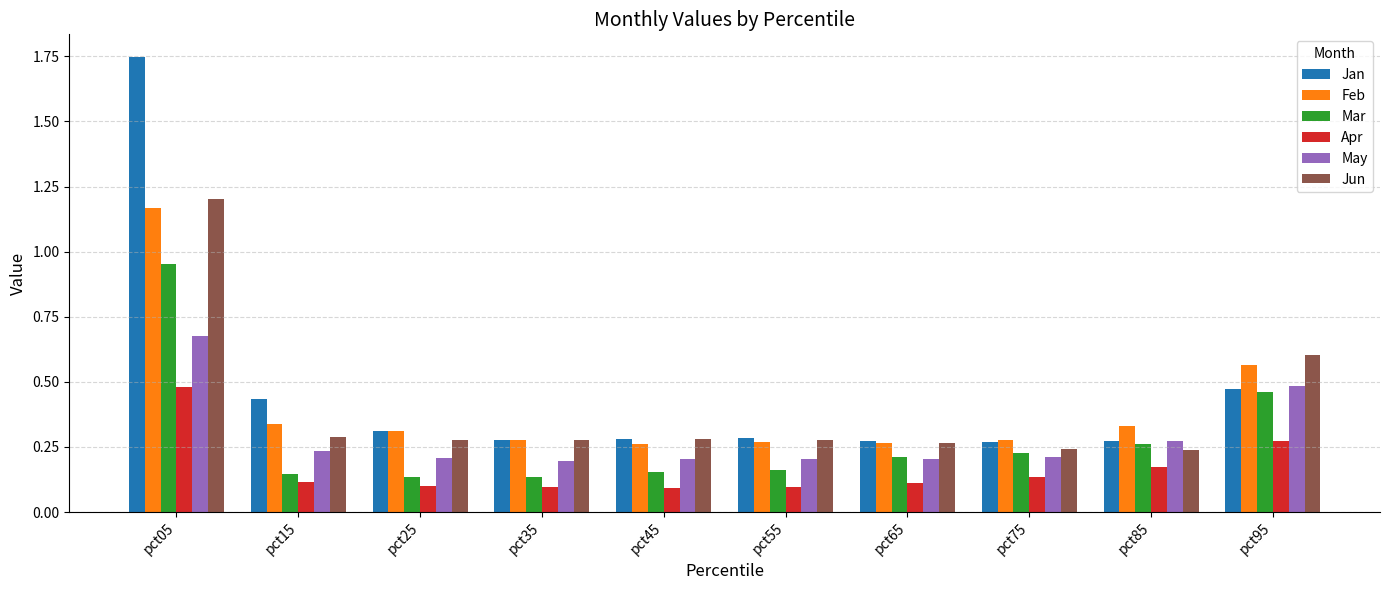

Are the bars grouped side by side (vs. stacked)?

Yes